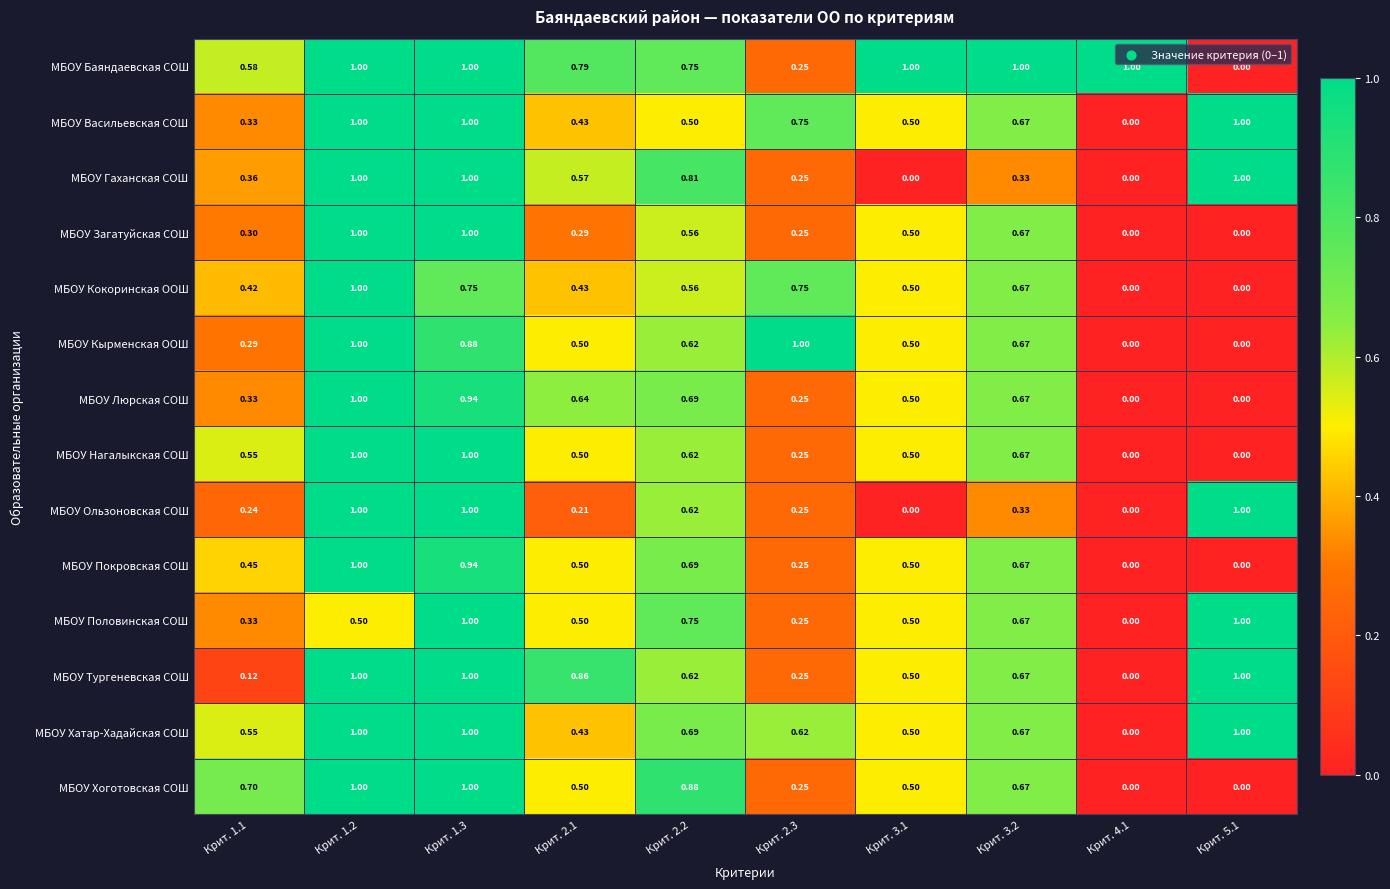

Is the value of МБОУ Нагалыкская СОШ at Крит. 4.1 greater than the value of МБОУ Люрская СОШ at Крит. 2.1?

No